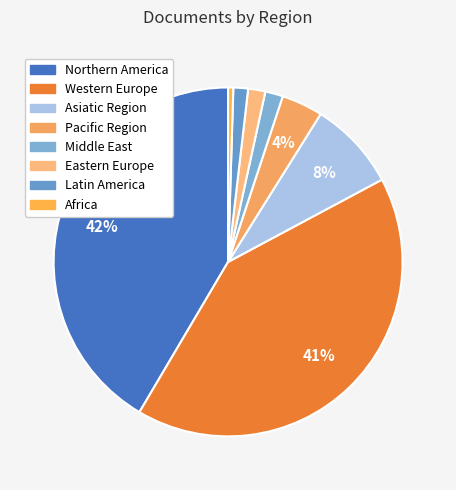

How many slices are in this pie chart?

8